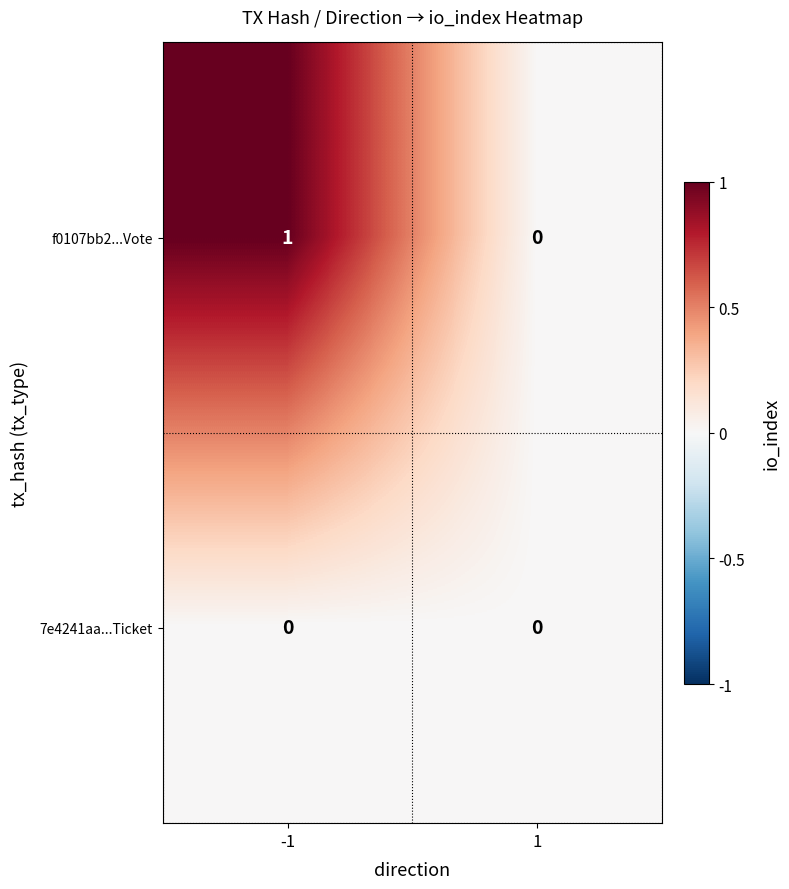

At -1, list the series in order from smallest to largest.

7e4241aa...Ticket, f0107bb2...Vote